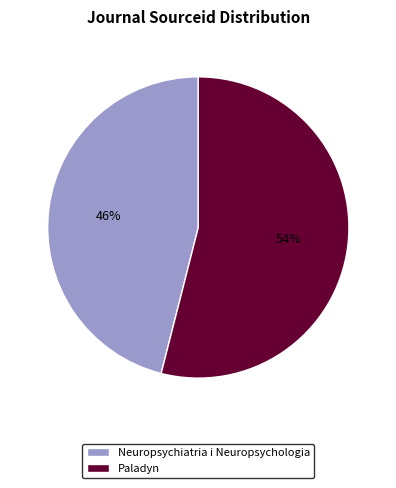

The Paladyn slice represents 45% of the pie. True or false?

False